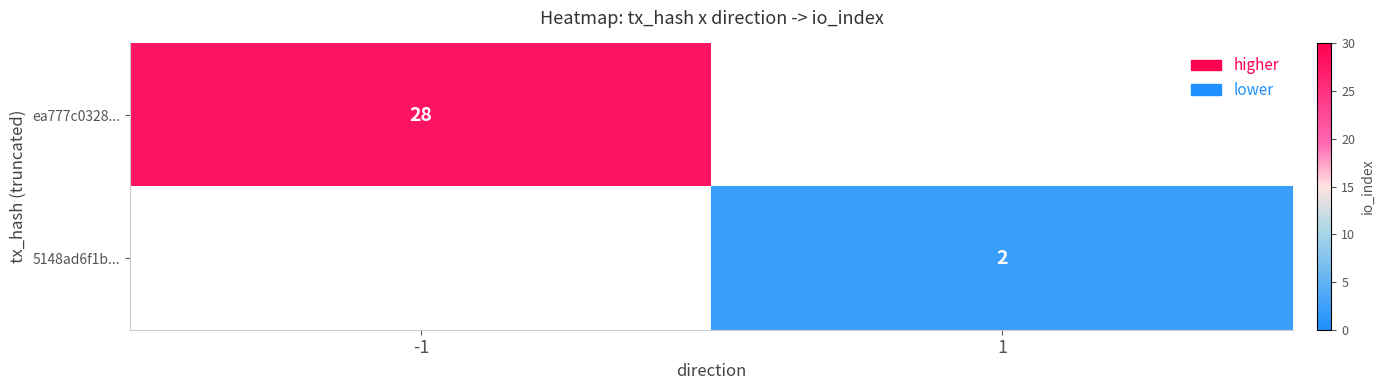

The value of 5148ad6f1b... at 1 is 2. True or false?

True